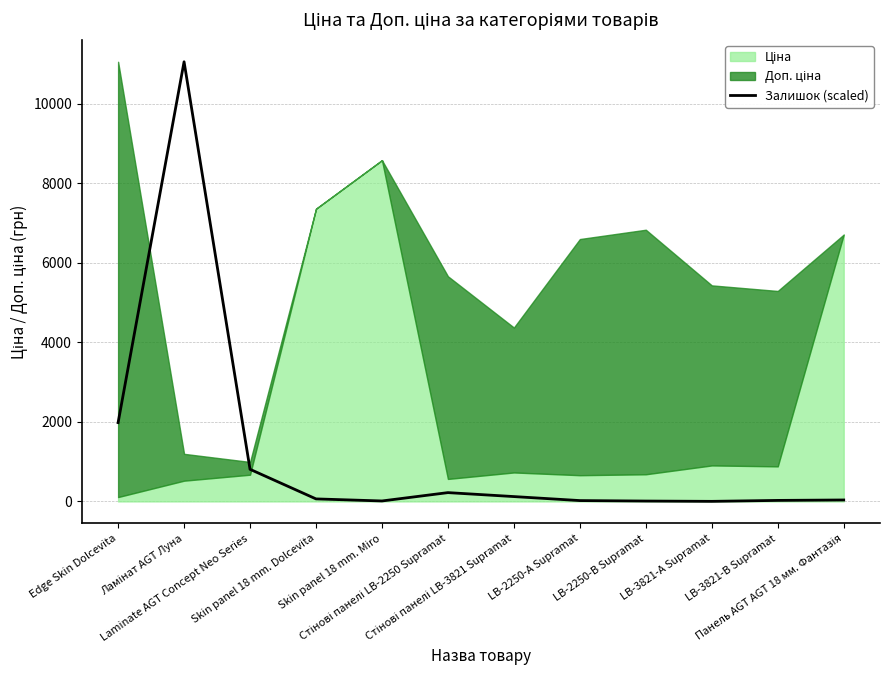

At which label is the value closest to 5528?

Edge Skin Dolcevita